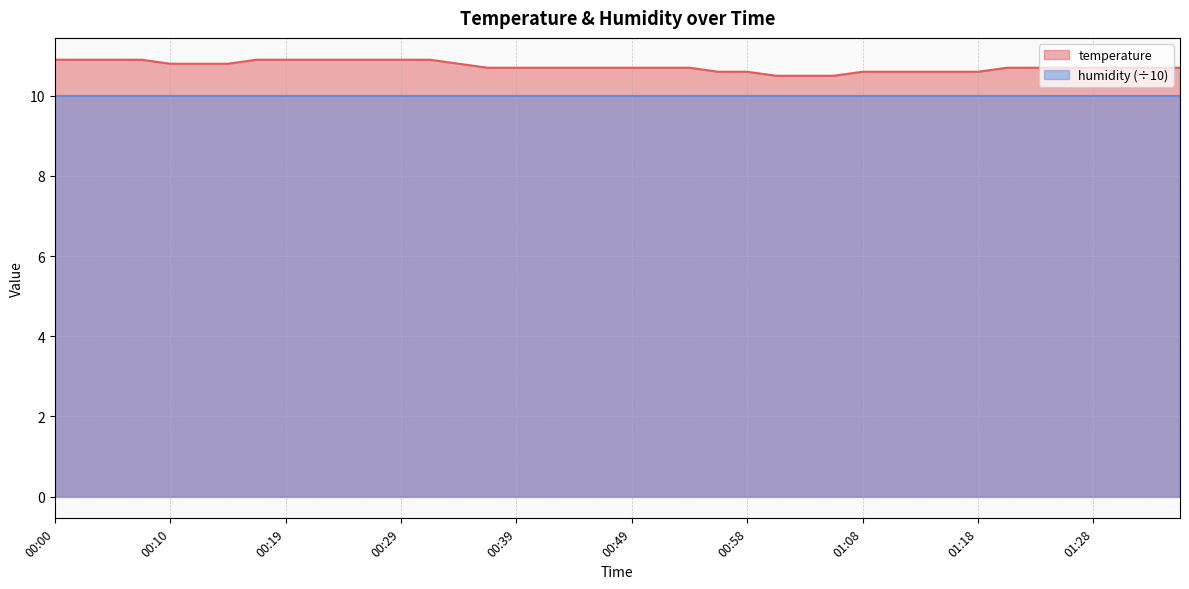

List the labels in order of value, smallest first.

01:01, 01:03, 01:06, 00:56, 00:58, 01:08, 01:11, 01:13, 01:16, 01:18, 00:37, 00:39, 00:41, 00:44, 00:46, 00:49, 00:51, 00:54, 01:20, 01:23, 01:25, 01:28, 01:30, 01:33, 01:35, 00:10, 00:12, 00:15, 00:34, 00:00, 00:02, 00:05, 00:07, 00:17, 00:19, 00:22, 00:24, 00:27, 00:29, 00:32